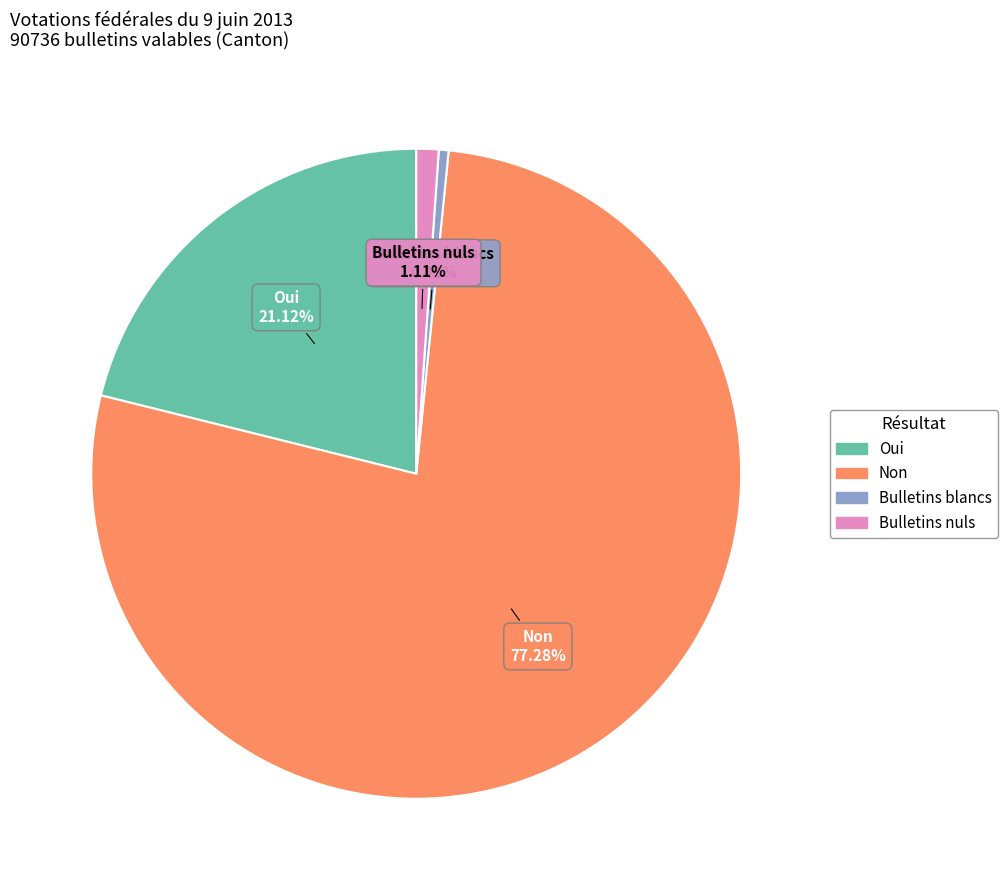

How many segments does this pie chart have?

4